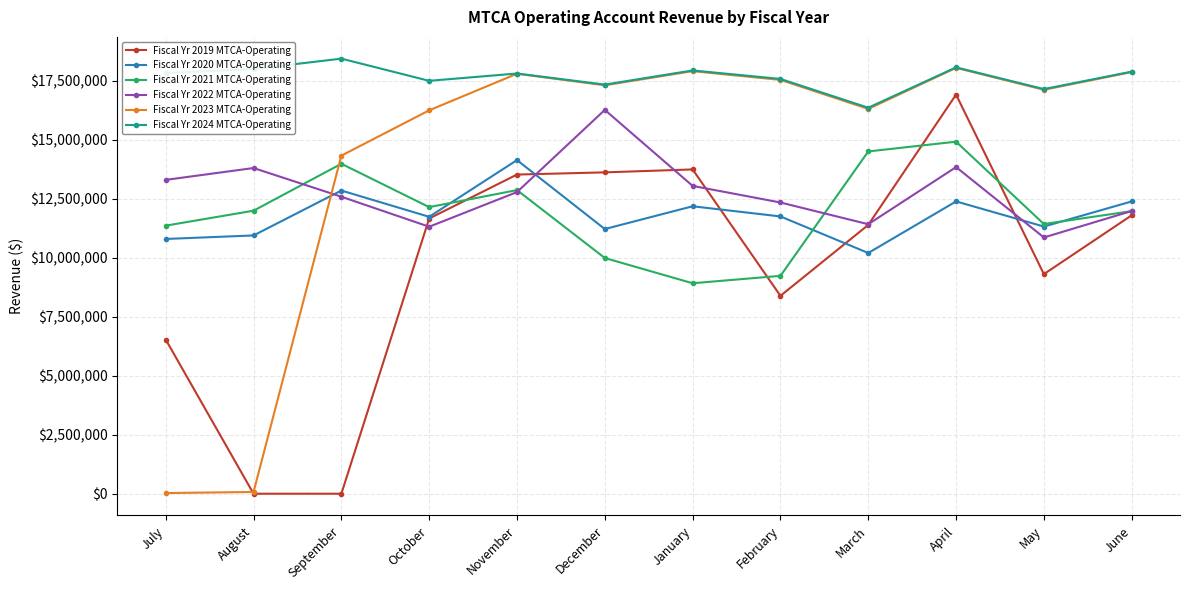

In Fiscal Yr 2022 MTCA-Operating, how many points are lower than both neighbors (excluding endpoints)?

3